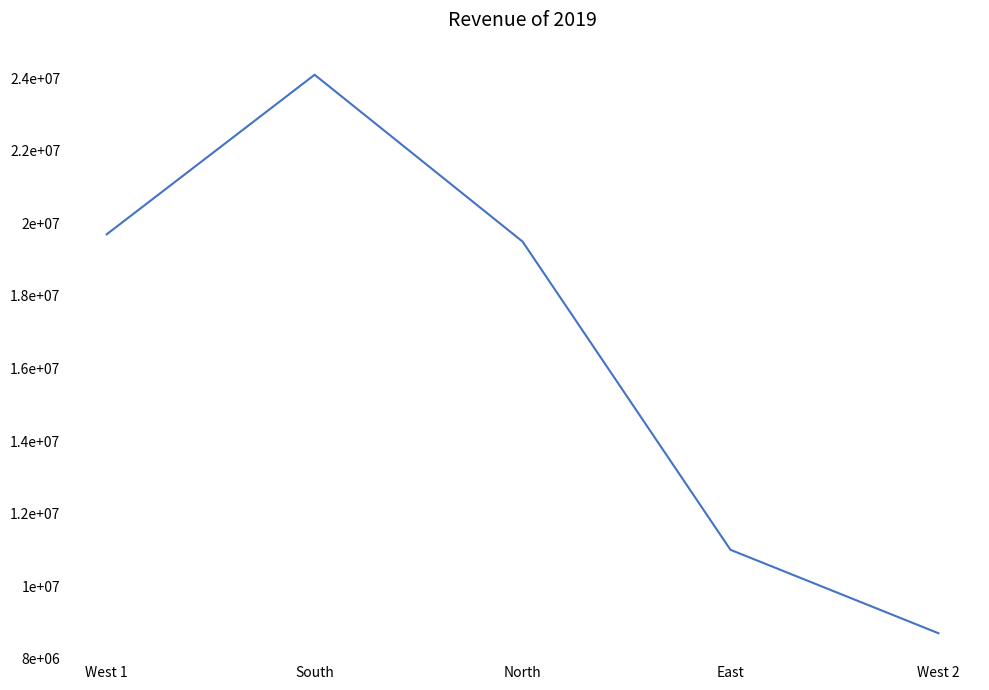

Rank the categories by value from lowest to highest.

West 2, East, North, West 1, South